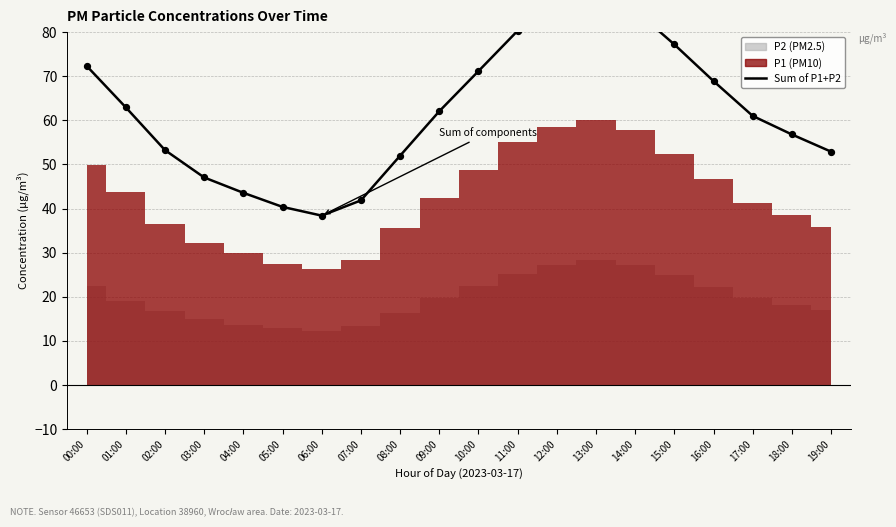

Between 02:00 and 05:00, which is larger?

02:00